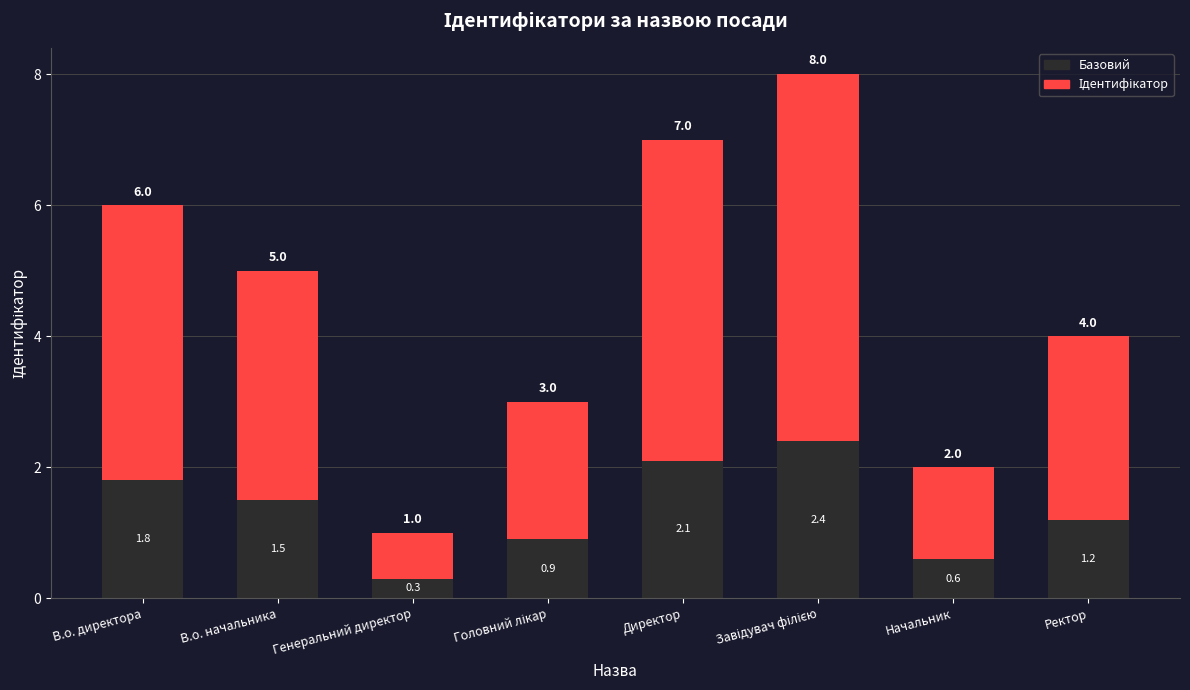

What is the total value across all series at Ректор?

4.0